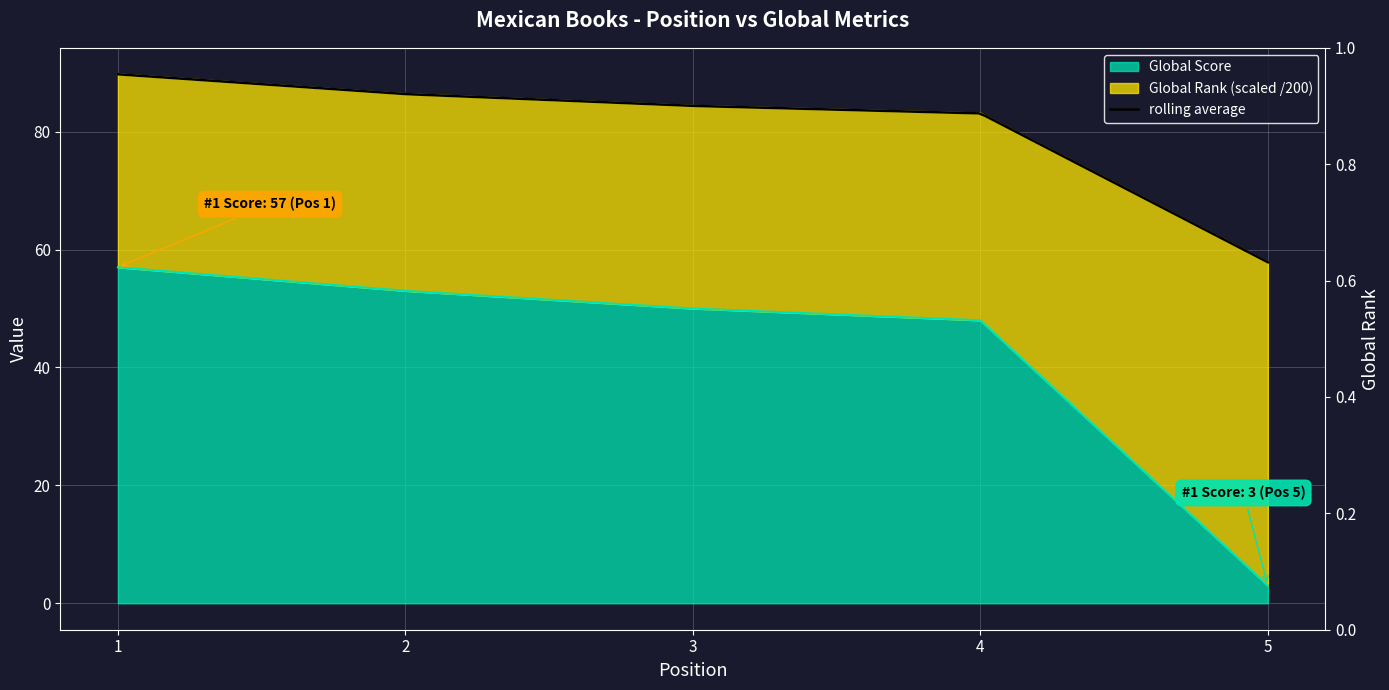

Where does the Global Score series first go above 50?

1